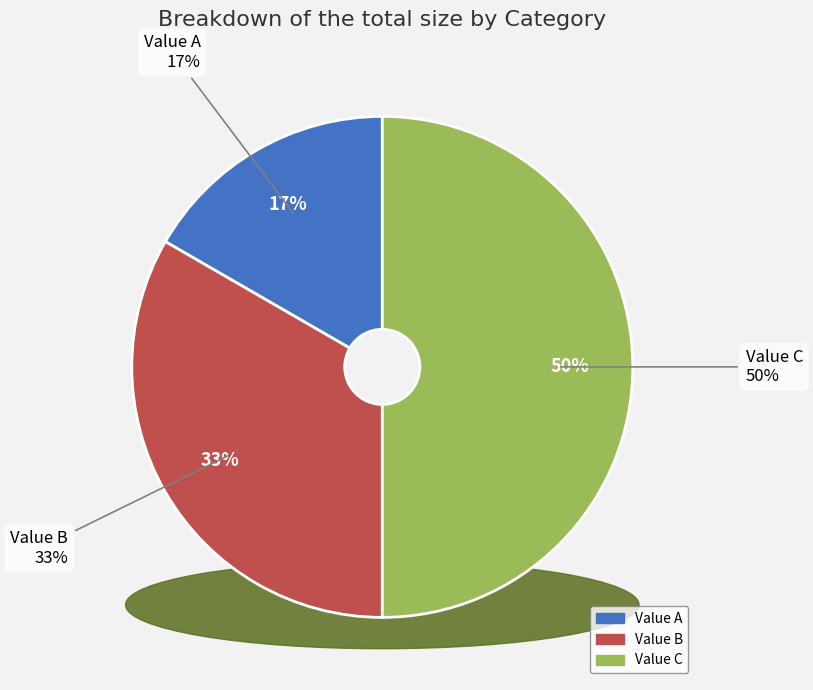

Which has a higher value, Value B or Value C?

Value C